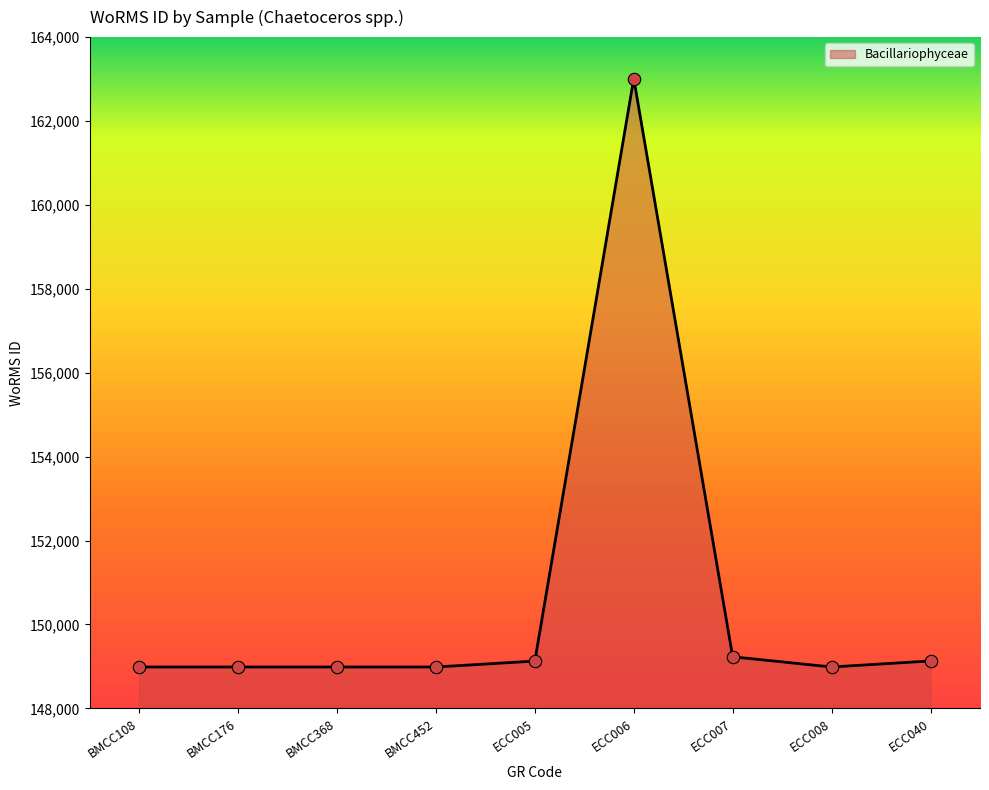

Approximately how many times larger is the value at ECC006 compared to ECC040?

1.1